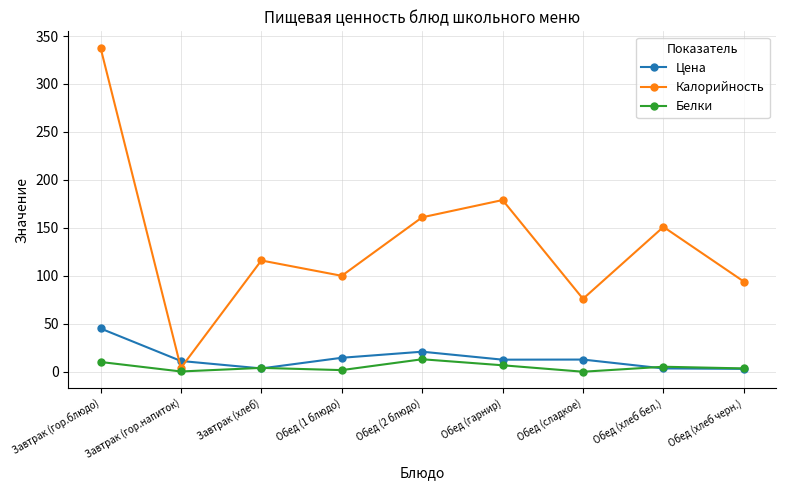

Which category has the highest value in the Цена series?

Завтрак (гор.блюдо)